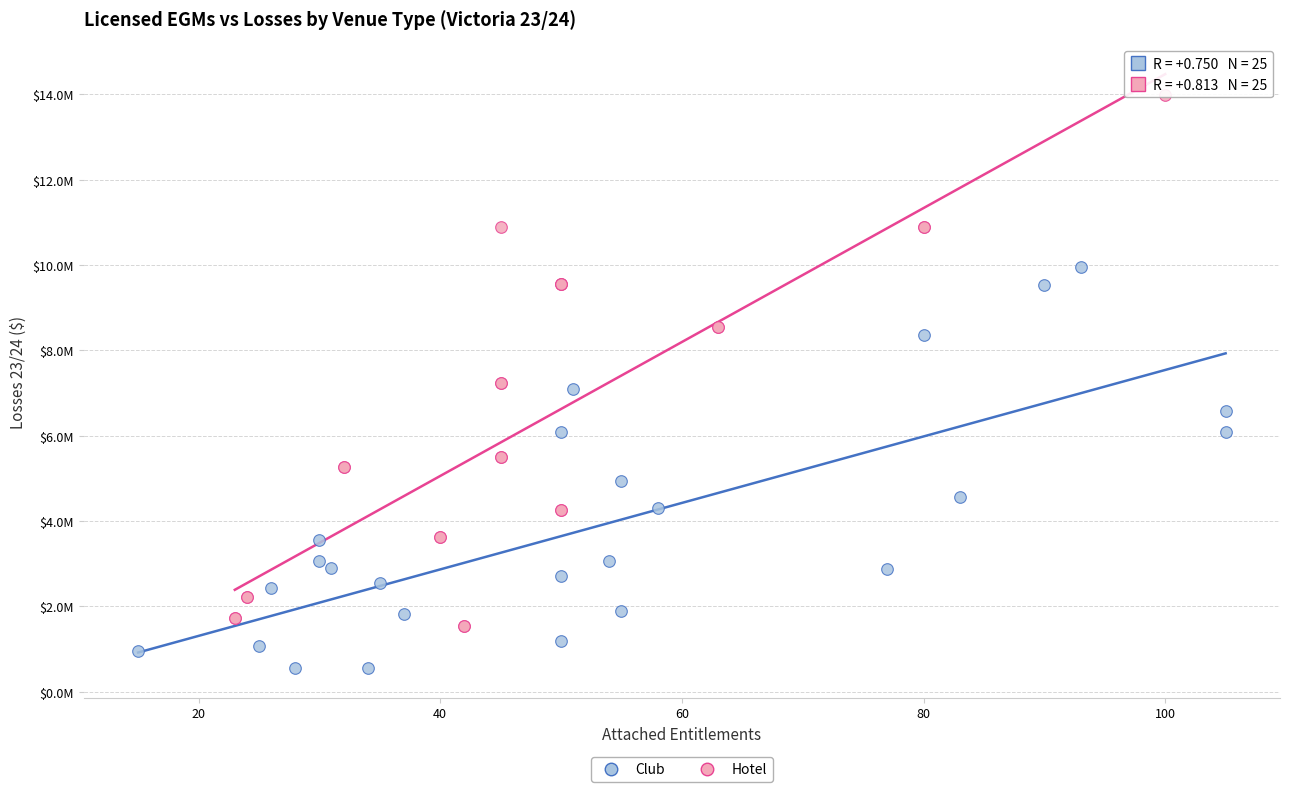

What are all the series names shown in the legend?

Club, Hotel